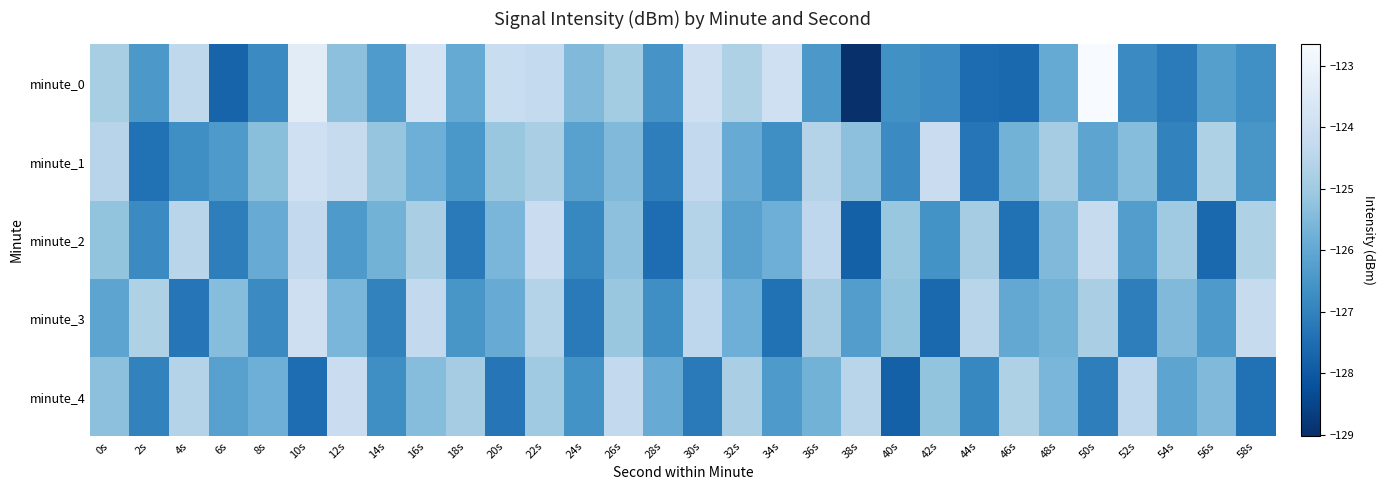

Reading left to right, transcribe all the data shown in this chart.

minute_0: 0s=-124.8	2s=-126.4	4s=-124.4	6s=-127.7	8s=-126.8	10s=-123.4	12s=-125.3	14s=-126.4	16s=-123.8	18s=-125.9	20s=-124.1	22s=-124.3	24s=-125.5	26s=-124.9	28s=-126.5	30s=-124.0	32s=-124.7	34s=-124.0	36s=-126.5	38s=-129.0	40s=-126.6	42s=-126.8	44s=-127.5	46s=-127.6	48s=-125.9	50s=-122.6	52s=-126.8	54s=-127.2	56s=-126.2	58s=-126.7
minute_1: 0s=-124.5	2s=-127.4	4s=-126.7	6s=-126.4	8s=-125.3	10s=-124.0	12s=-124.2	14s=-125.2	16s=-125.8	18s=-126.5	20s=-125.1	22s=-124.8	24s=-126.2	26s=-125.5	28s=-127.1	30s=-124.3	32s=-125.9	34s=-126.7	36s=-124.6	38s=-125.3	40s=-126.8	42s=-124.1	44s=-127.3	46s=-125.7	48s=-124.9	50s=-126.1	52s=-125.4	54s=-127.0	56s=-124.7	58s=-126.5
minute_2: 0s=-125.2	2s=-126.8	4s=-124.5	6s=-127.1	8s=-125.9	10s=-124.3	12s=-126.4	14s=-125.7	16s=-124.8	18s=-127.2	20s=-125.6	22s=-124.1	24s=-126.9	26s=-125.3	28s=-127.5	30s=-124.6	32s=-126.2	34s=-125.8	36s=-124.4	38s=-127.8	40s=-125.1	42s=-126.6	44s=-124.9	46s=-127.4	48s=-125.5	50s=-124.2	52s=-126.3	54s=-125.0	56s=-127.6	58s=-124.7
minute_3: 0s=-126.1	2s=-124.7	4s=-127.3	6s=-125.4	8s=-126.8	10s=-124.0	12s=-125.6	14s=-127.0	16s=-124.3	18s=-126.5	20s=-125.9	22s=-124.6	24s=-127.2	26s=-125.1	28s=-126.7	30s=-124.4	32s=-125.8	34s=-127.4	36s=-124.9	38s=-126.3	40s=-125.2	42s=-127.6	44s=-124.5	46s=-126.0	48s=-125.7	50s=-124.8	52s=-127.1	54s=-125.5	56s=-126.4	58s=-124.2
minute_4: 0s=-125.3	2s=-127.0	4s=-124.6	6s=-126.2	8s=-125.8	10s=-127.5	12s=-124.1	14s=-126.7	16s=-125.4	18s=-124.9	20s=-127.3	22s=-125.0	24s=-126.6	26s=-124.3	28s=-125.9	30s=-127.2	32s=-124.8	34s=-126.4	36s=-125.7	38s=-124.5	40s=-127.8	42s=-125.2	44s=-126.9	46s=-124.7	48s=-125.6	50s=-127.1	52s=-124.4	54s=-126.1	56s=-125.5	58s=-127.4